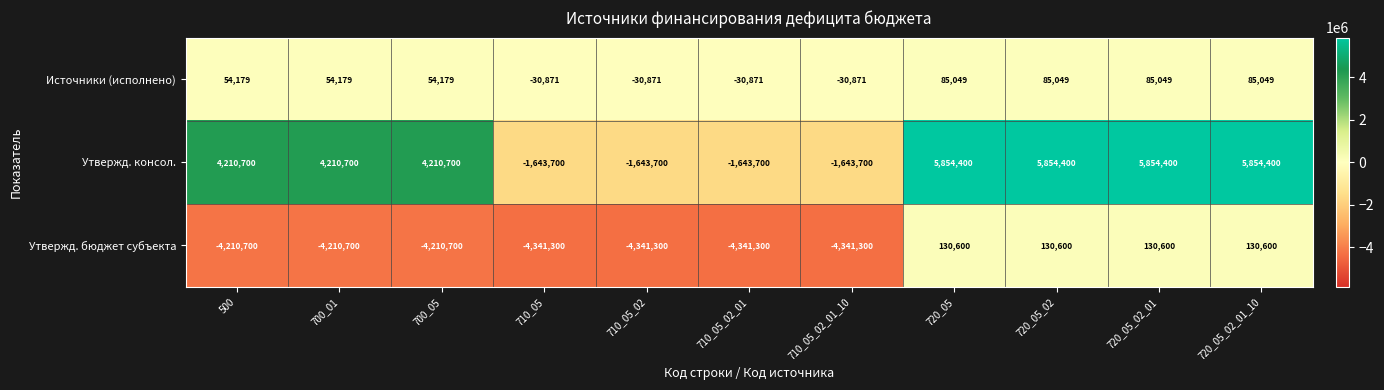

At how many categories does at least one series exceed 176178?

7